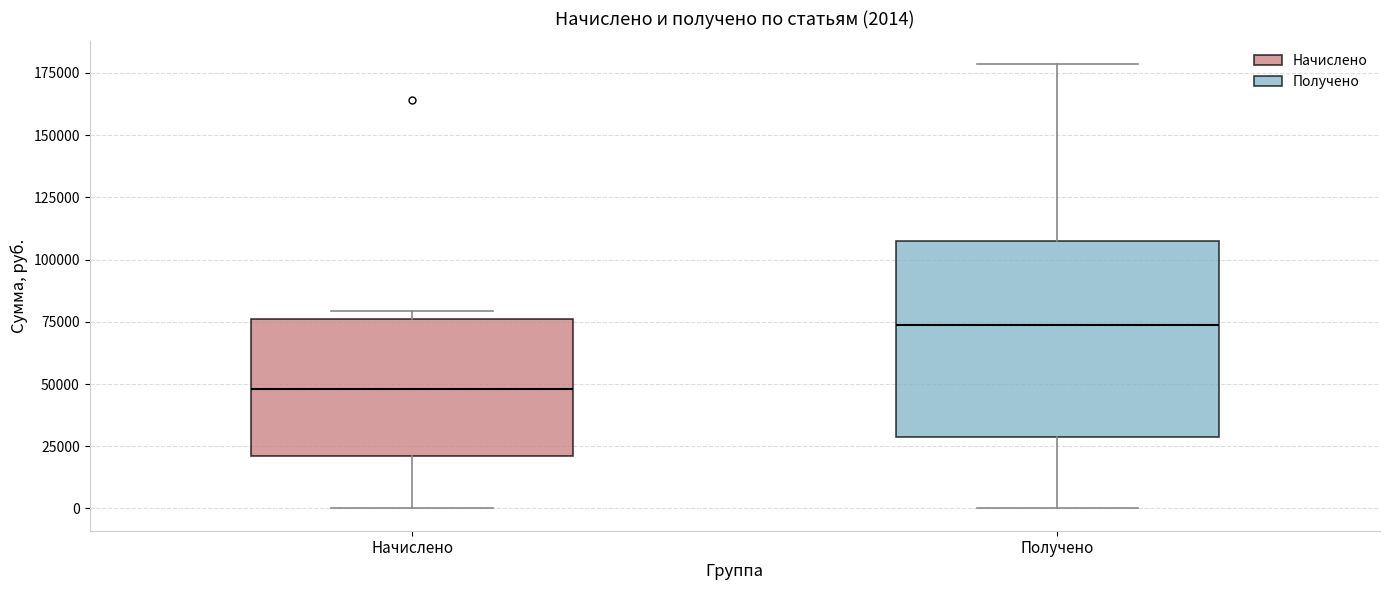

Which box's median line is the highest?

Получено